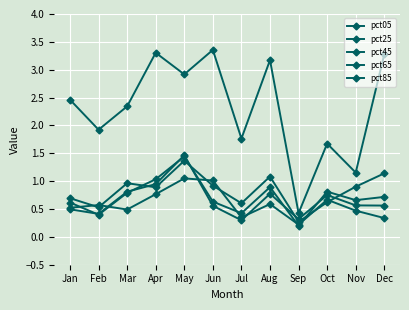

Reading left to right, list all the values displayed in this chart.

pct05: Jan=2.5	Feb=1.9	Mar=2.3	Apr=3.3	May=2.9	Jun=3.4	Jul=1.8	Aug=3.2	Sep=0.4	Oct=1.7	Nov=1.2	Dec=3.3
pct25: Jan=0.7	Feb=0.5	Mar=1.0	Apr=0.9	May=1.4	Jun=0.9	Jul=0.6	Aug=1.1	Sep=0.3	Oct=0.6	Nov=0.9	Dec=1.1
pct45: Jan=0.6	Feb=0.4	Mar=0.8	Apr=1.0	May=1.4	Jun=0.6	Jul=0.4	Aug=0.9	Sep=0.2	Oct=0.8	Nov=0.7	Dec=0.7
pct65: Jan=0.5	Feb=0.4	Mar=0.8	Apr=0.9	May=1.5	Jun=0.6	Jul=0.3	Aug=0.8	Sep=0.3	Oct=0.8	Nov=0.6	Dec=0.6
pct85: Jan=0.5	Feb=0.6	Mar=0.5	Apr=0.8	May=1.0	Jun=1.0	Jul=0.4	Aug=0.6	Sep=0.2	Oct=0.7	Nov=0.5	Dec=0.3